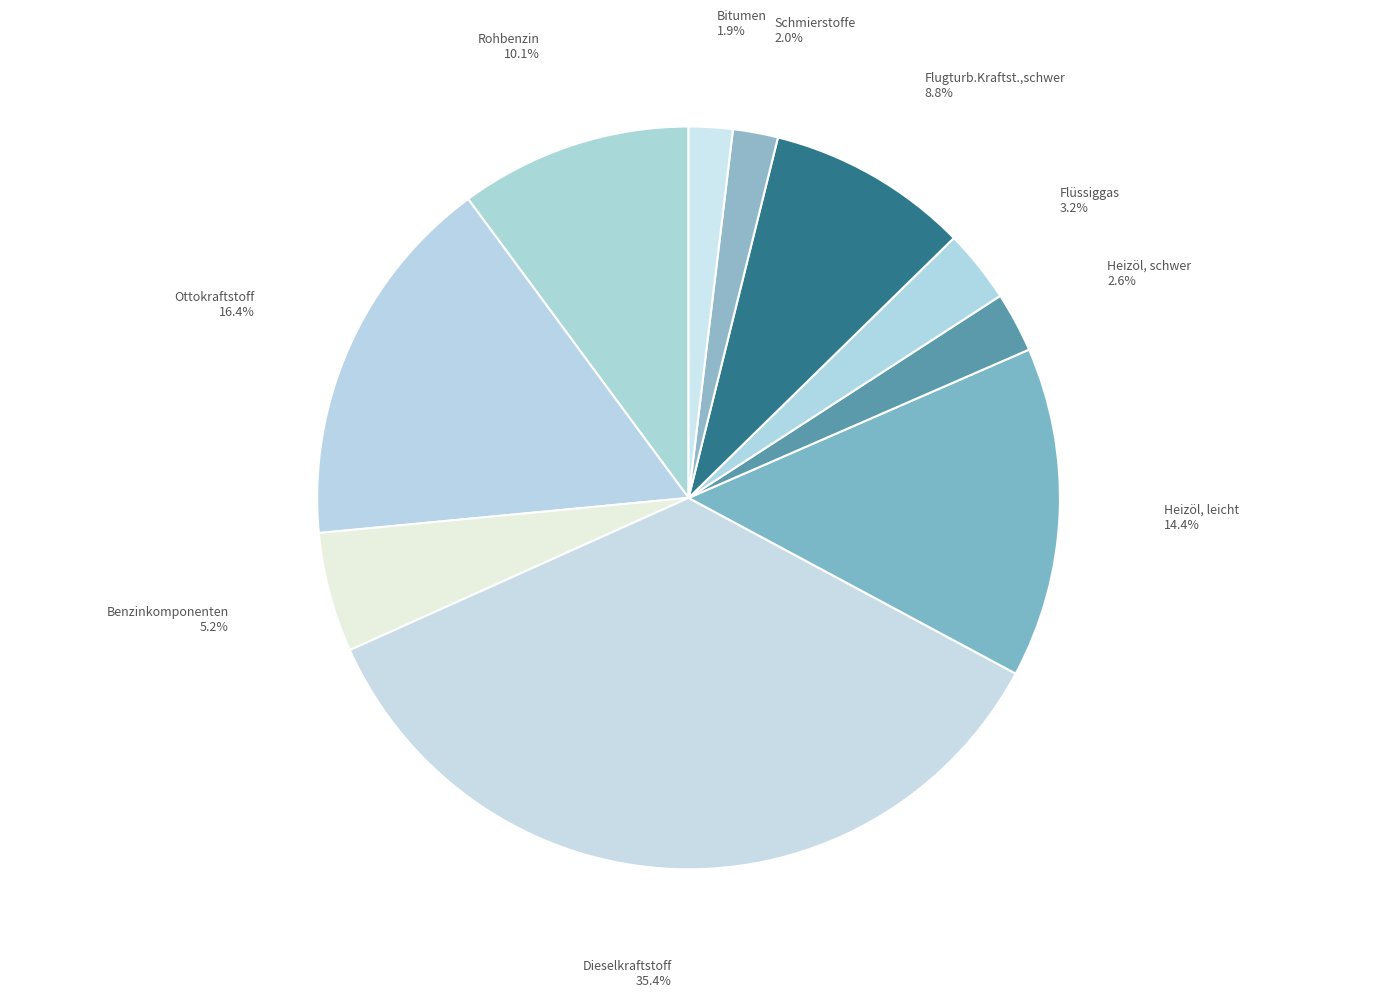

How many slices are in this pie chart?

10